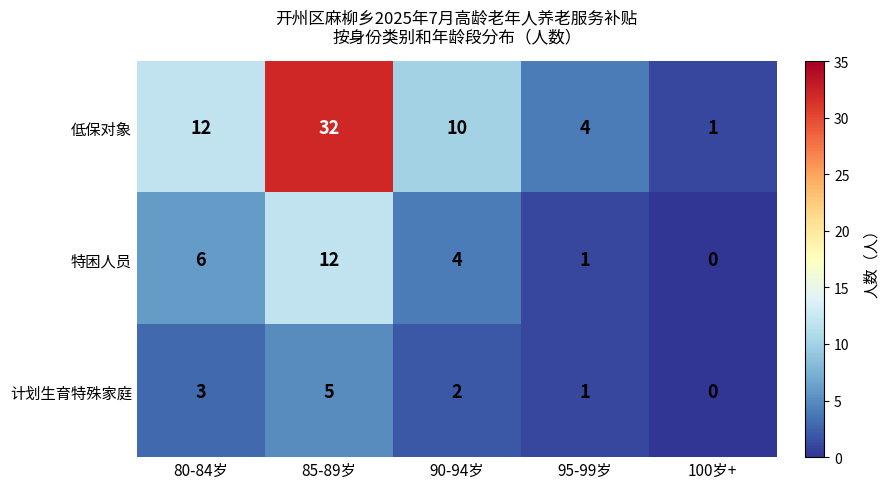

Between 80-84岁 and 95-99岁, which series saw the biggest shift?

低保对象